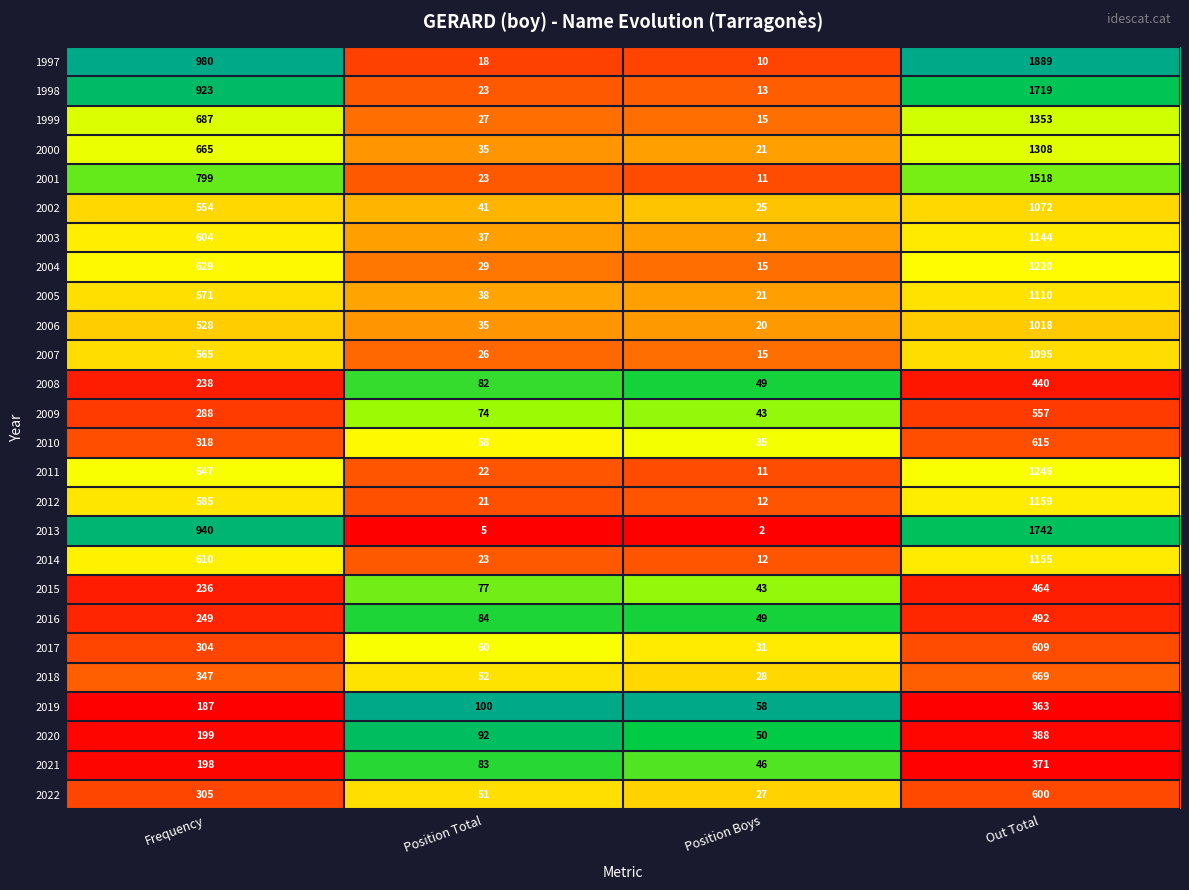

What is the difference between the second highest and second lowest values in the 1998 series?

900